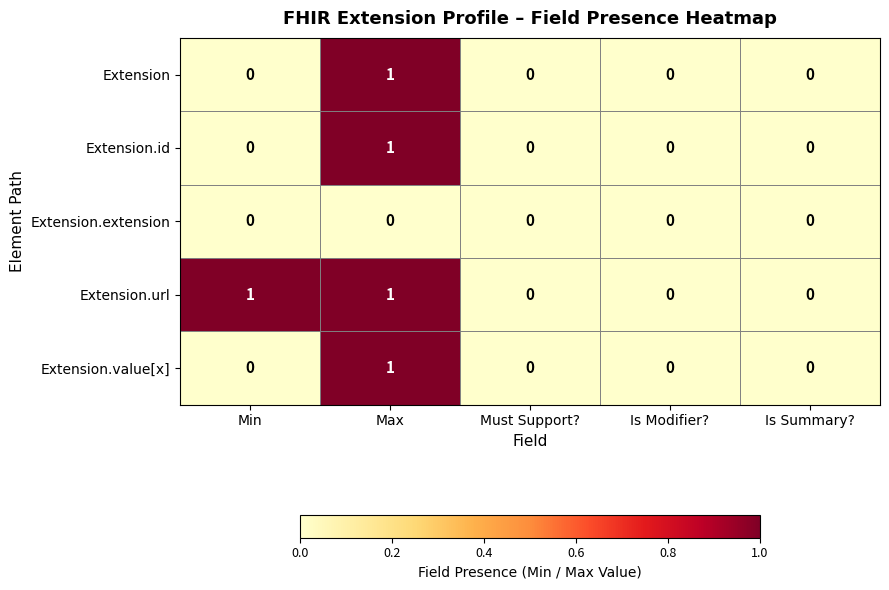

Which series has the largest total across all categories?

Extension.url